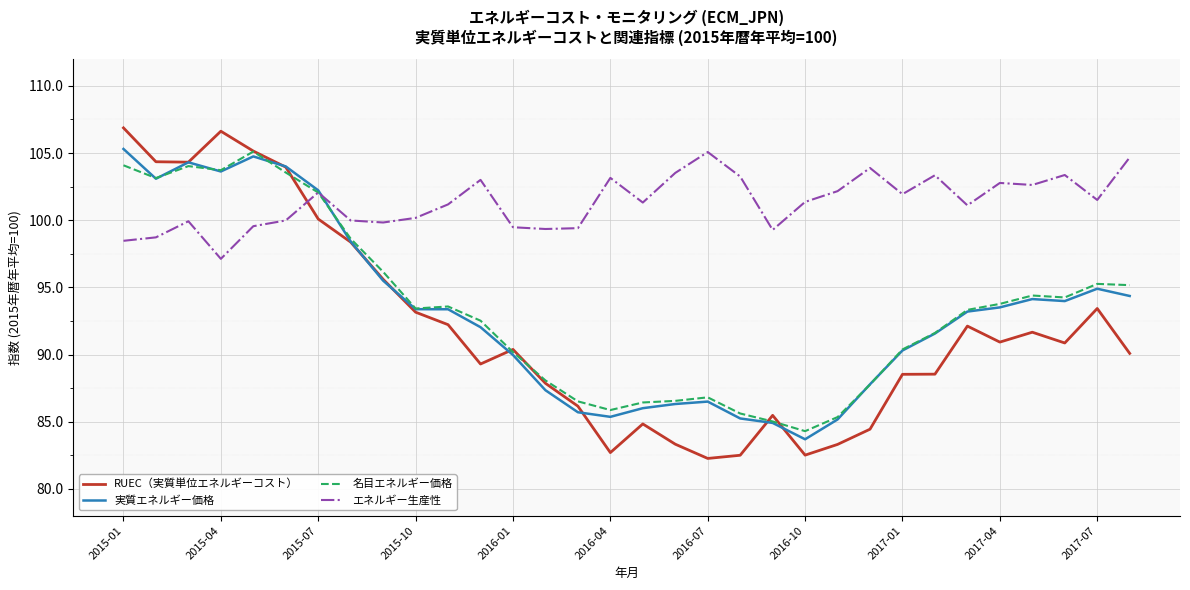

Which series has the widest spread of values?

RUEC（実質単位エネルギーコスト）